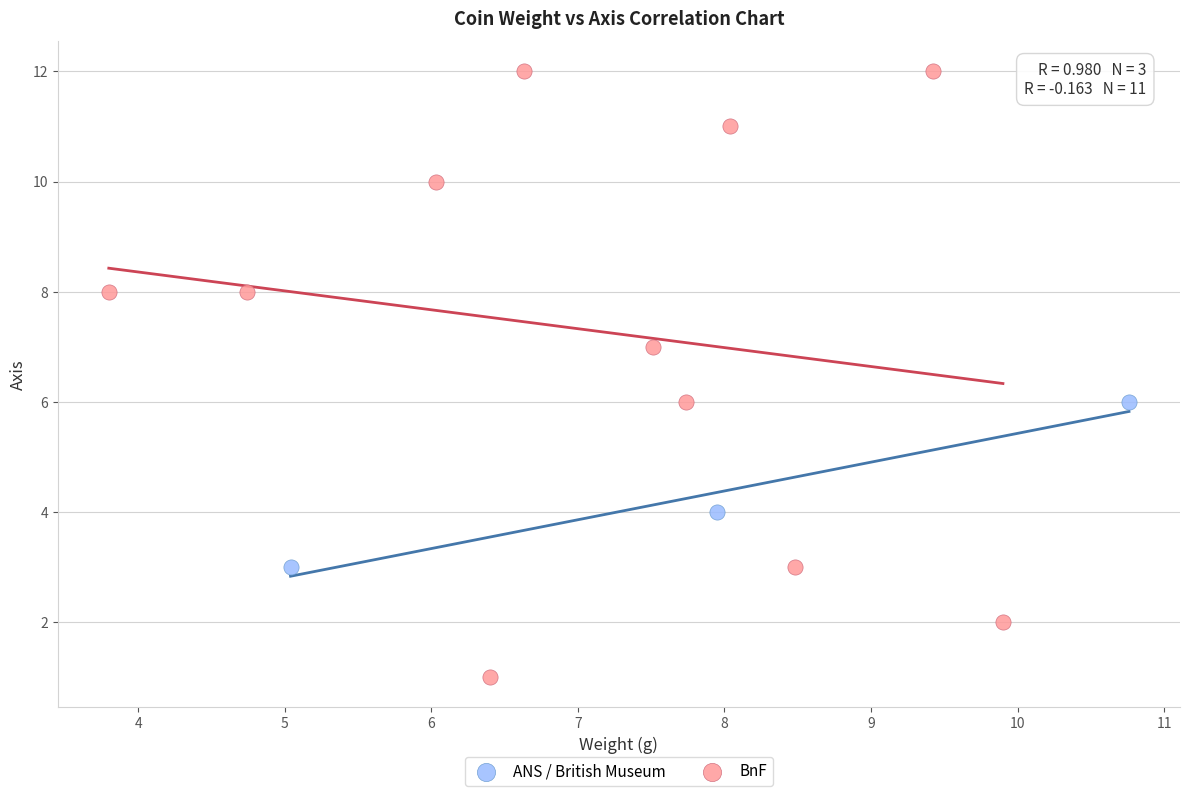

Which series contains the lowest Y value?

BnF